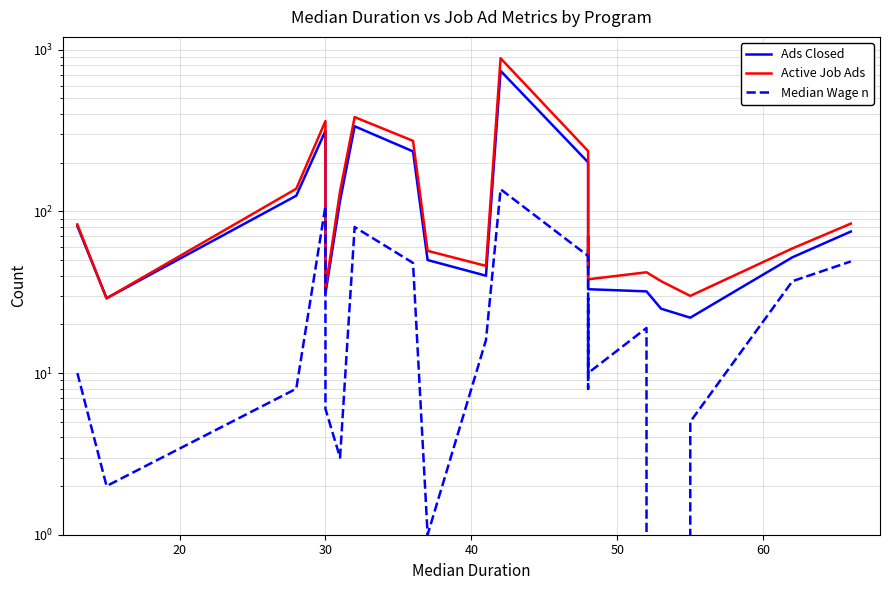

How many interior local peaks does the Ads Closed series have?

4